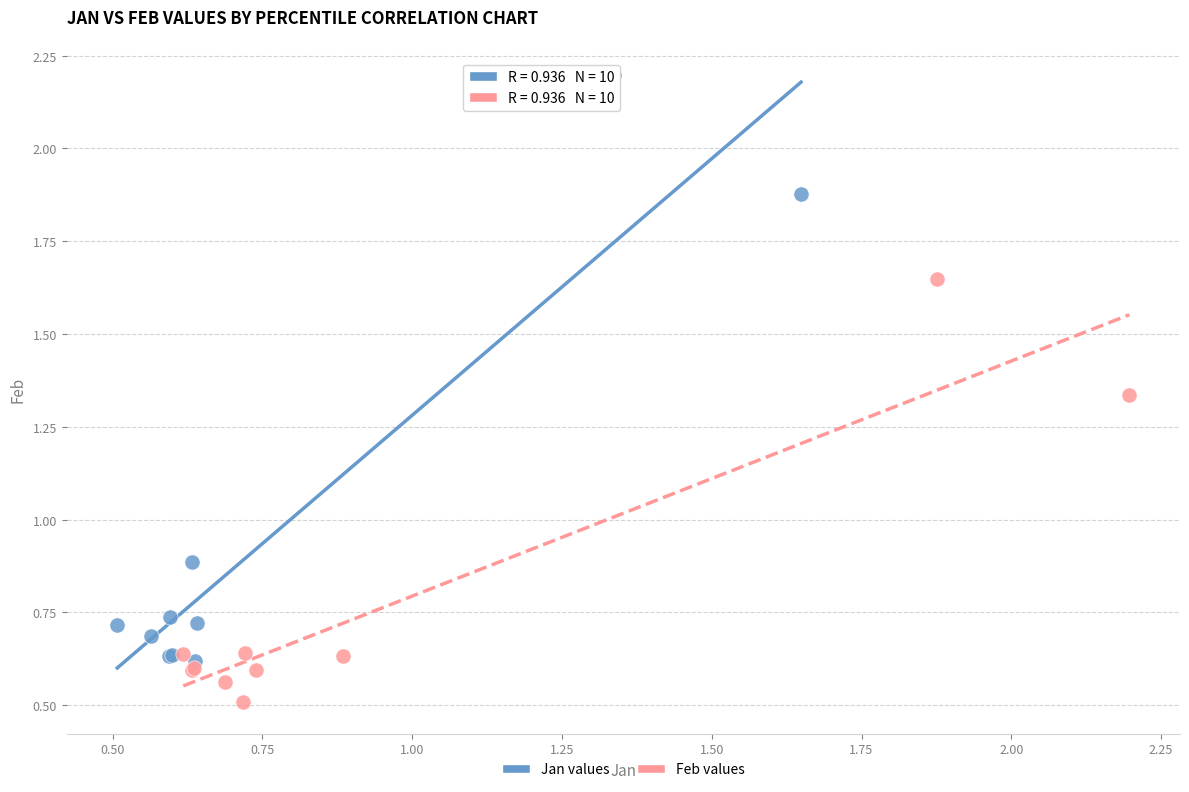

What are all the series names shown in the legend?

Jan values, Feb values